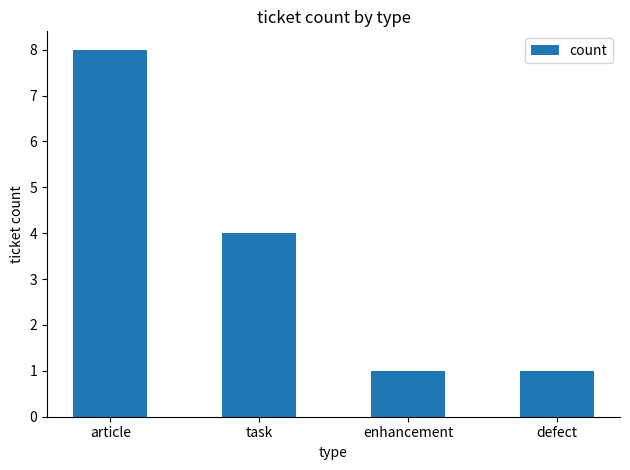

At which label is the value closest to 4?

task